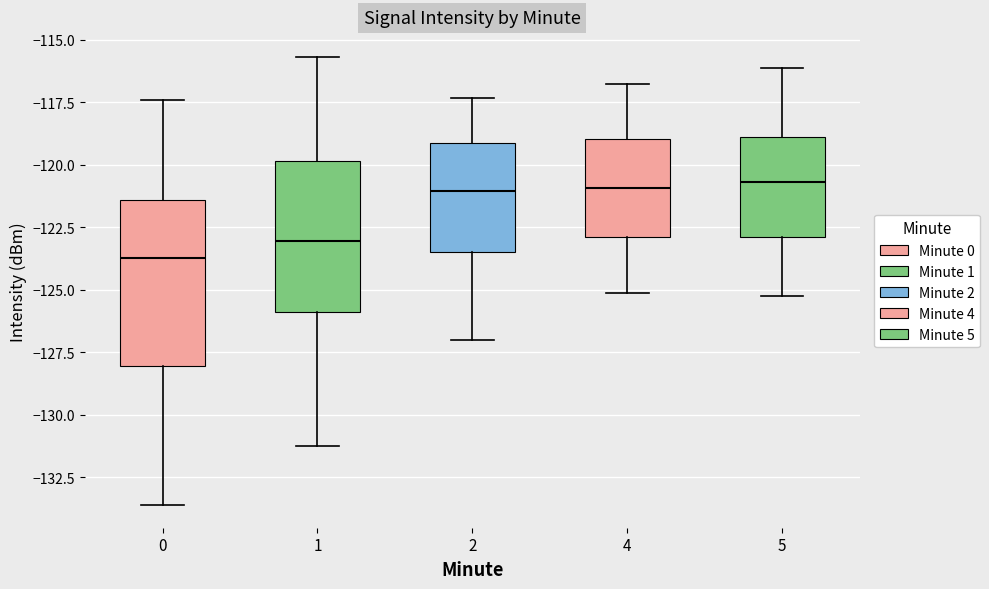

Which box is the tallest, from its lower edge to its upper edge?

0